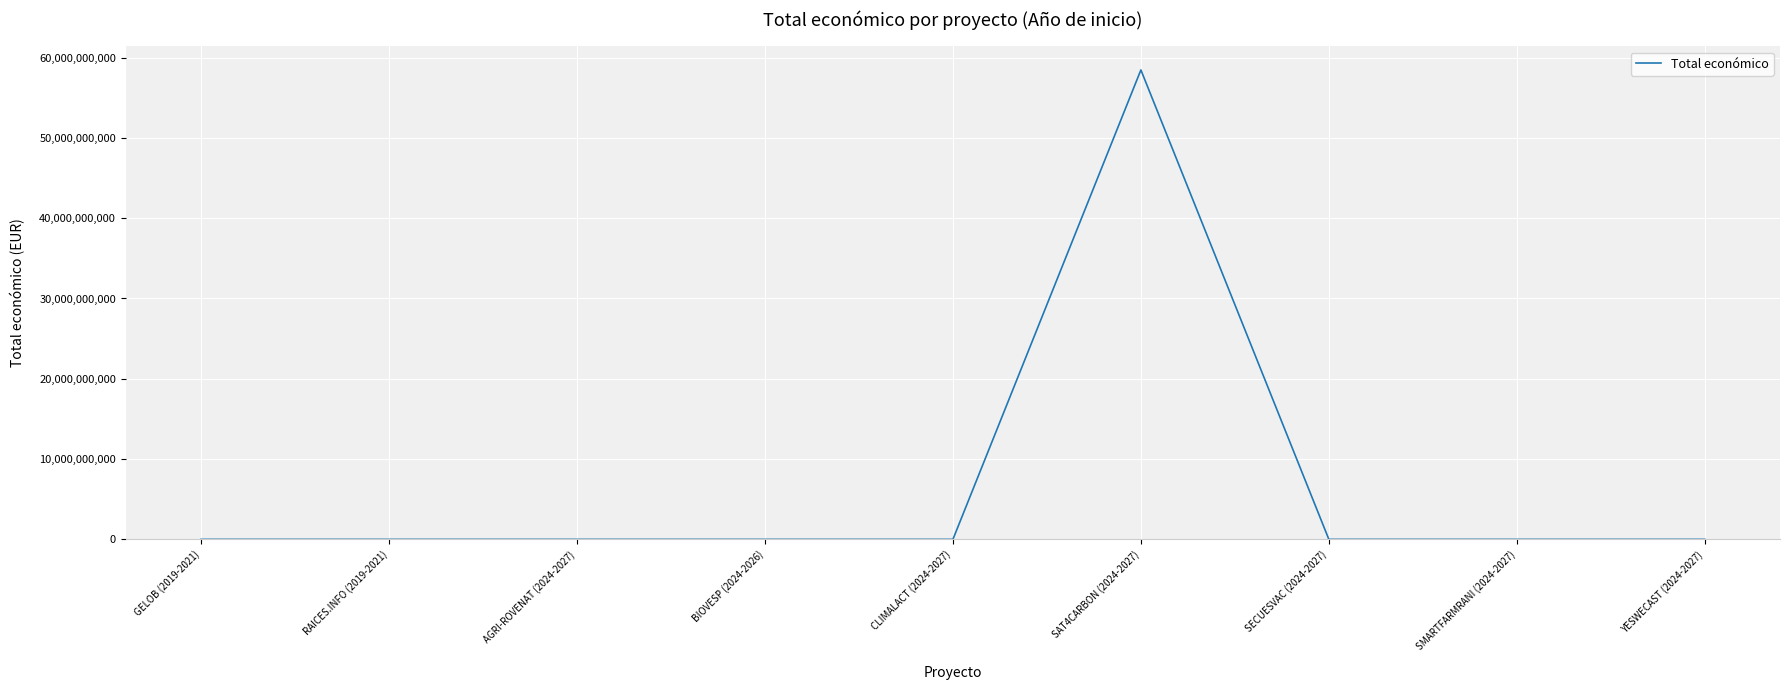

What is the greatest value displayed?

58462941715